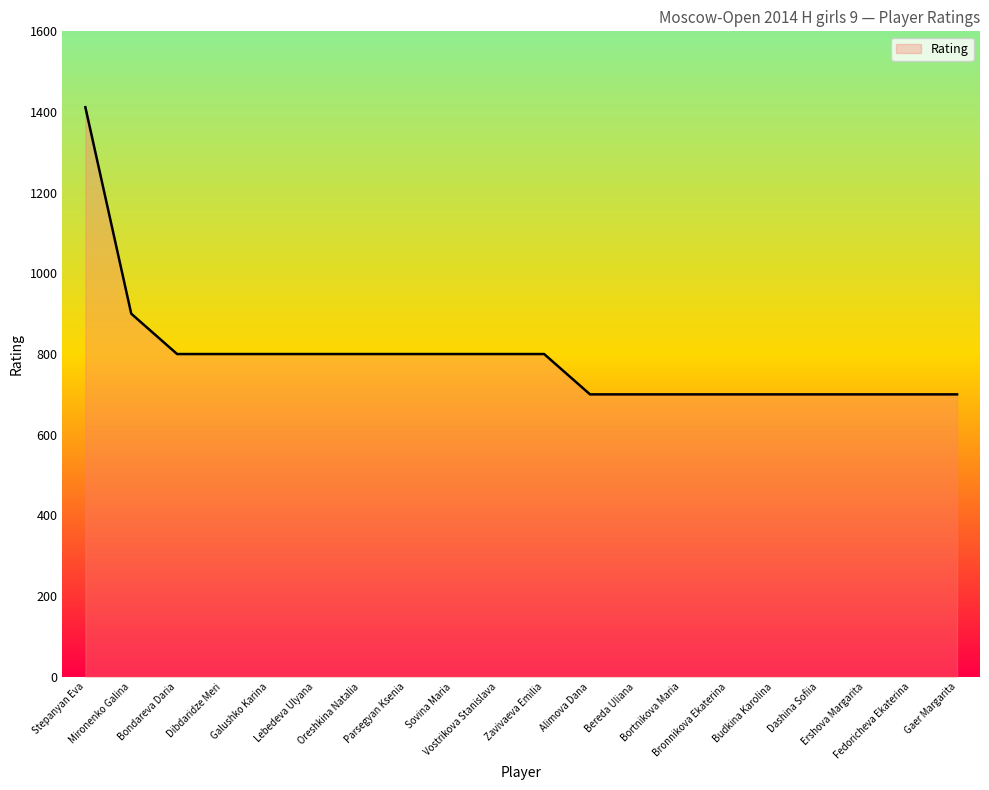

How many lines are shown in the chart?

1